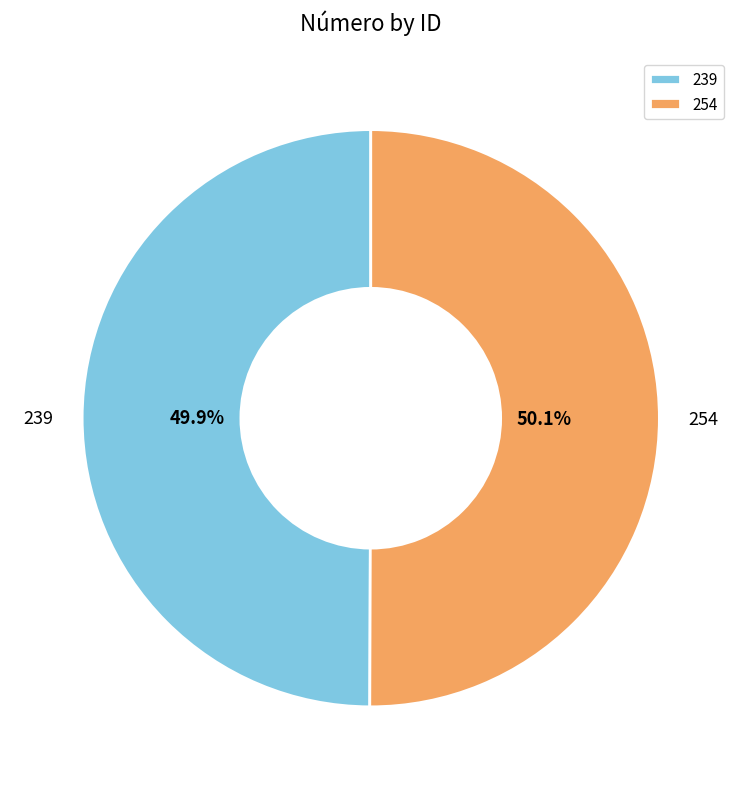

Is it true that 239 is 50% of the pie?

True